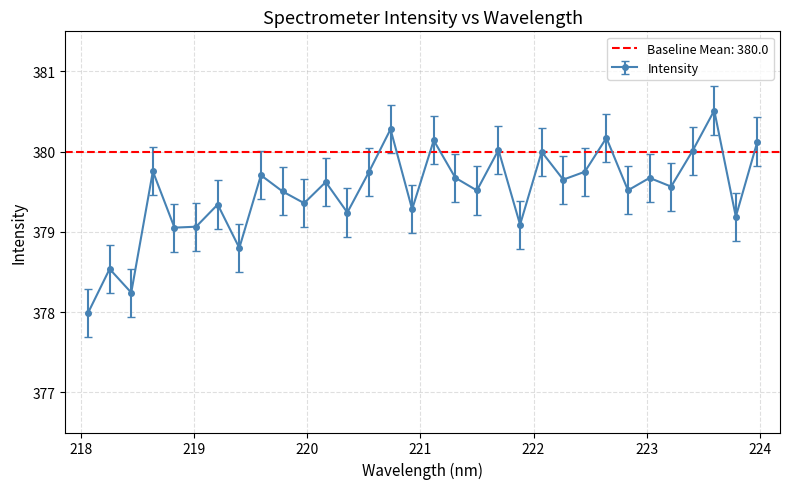

What is the highest value of the Intensity series?

380.5